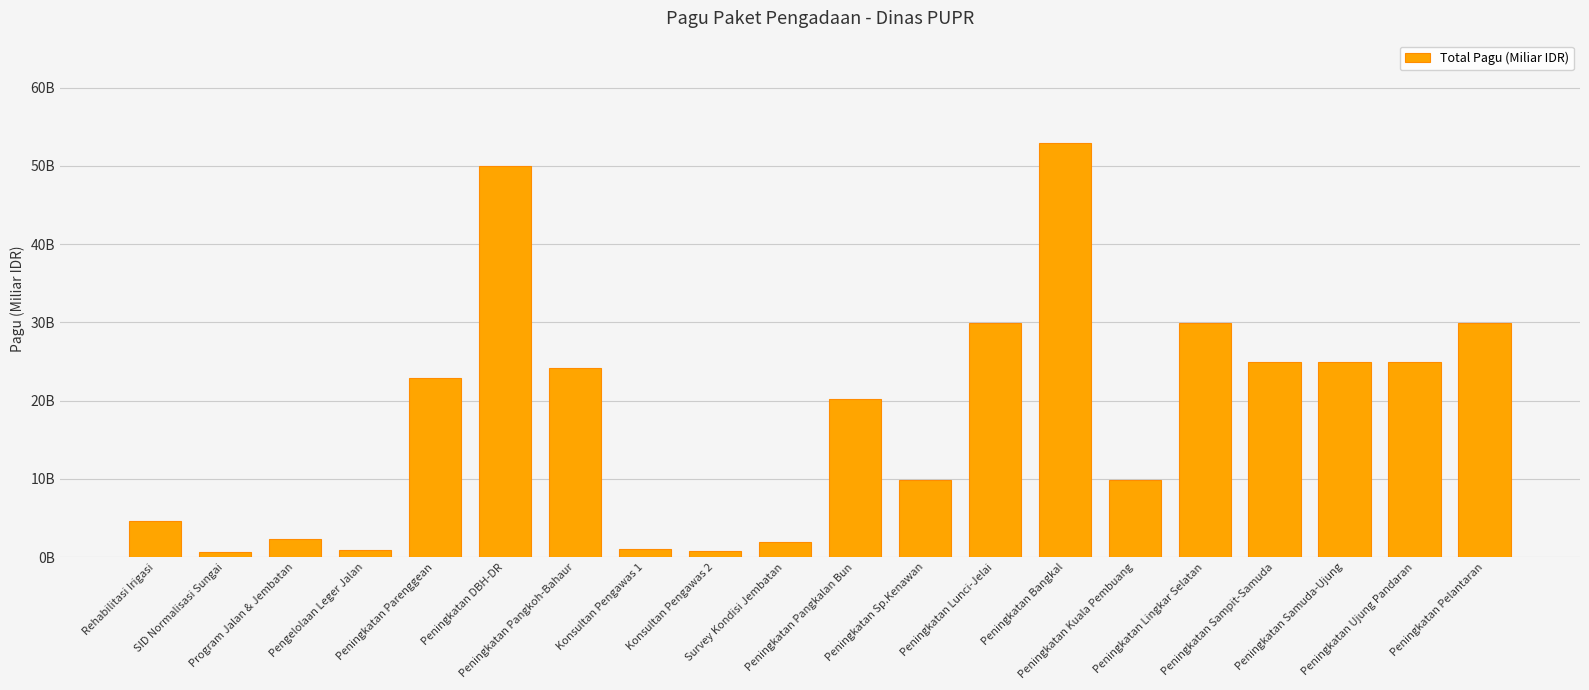

What is the maximum value shown in the chart?

52.9